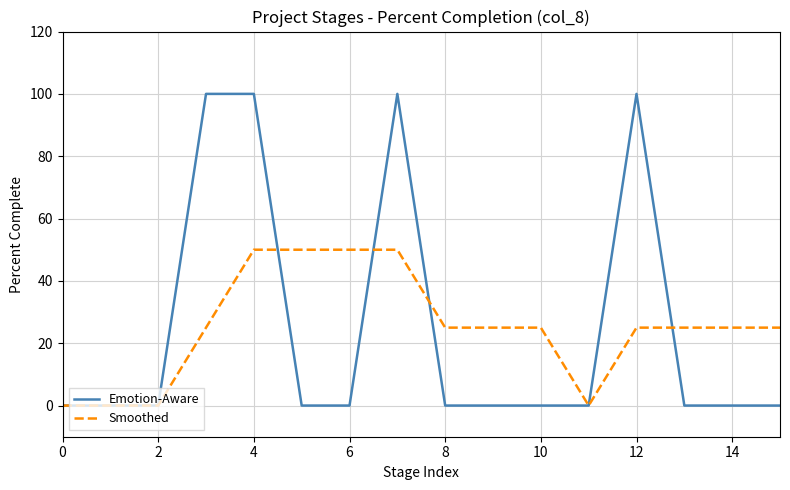

Reading left to right, transcribe all the data shown in this chart.

Emotion-Aware: 0	0	0	100	100	0	0	100	0	0	0	0	100	0	0	0
Smoothed: 0	0	0	25	50	50	50	50	25	25	25	0	25	25	25	25